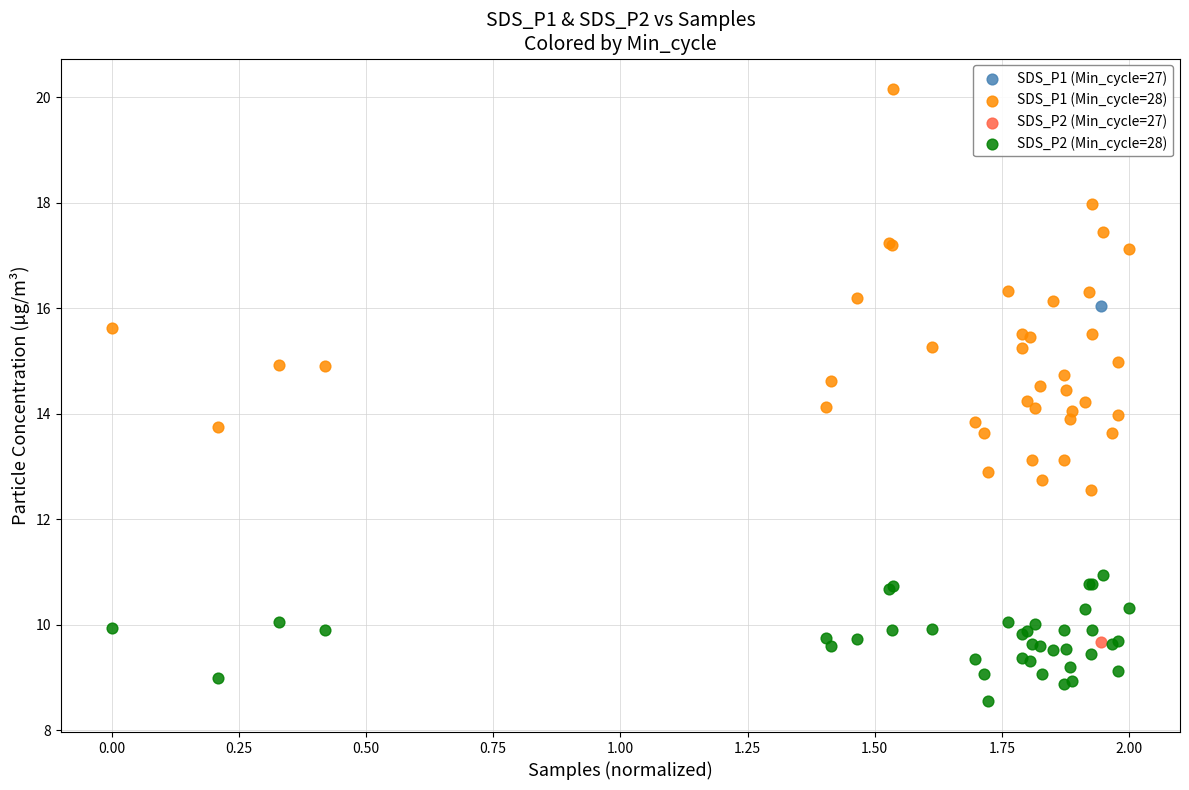

What are all the series names shown in the legend?

SDS_P1 (Min_cycle=27), SDS_P1 (Min_cycle=28), SDS_P2 (Min_cycle=27), SDS_P2 (Min_cycle=28)